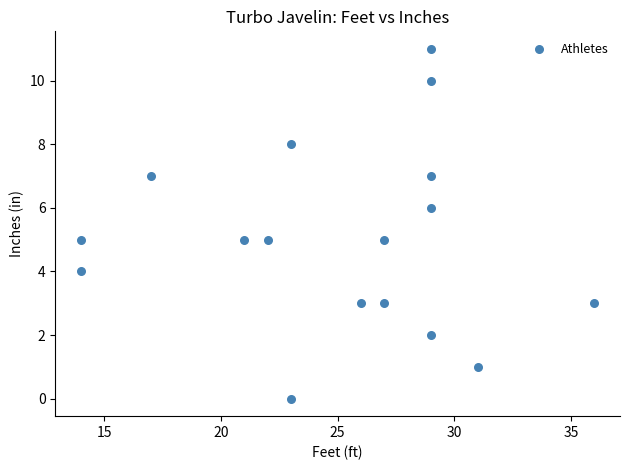

What is the range of Y values (max minus min)?

11